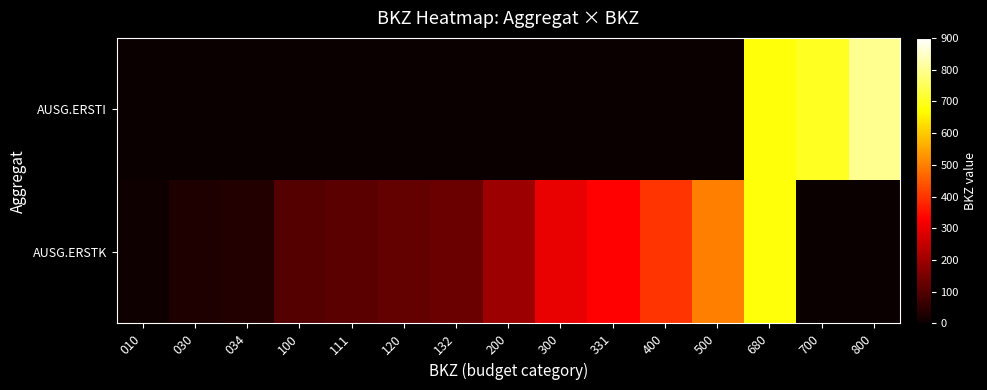

Rank the series at 680 from lowest to highest value.

AUSG.ERSTI, AUSG.ERSTK